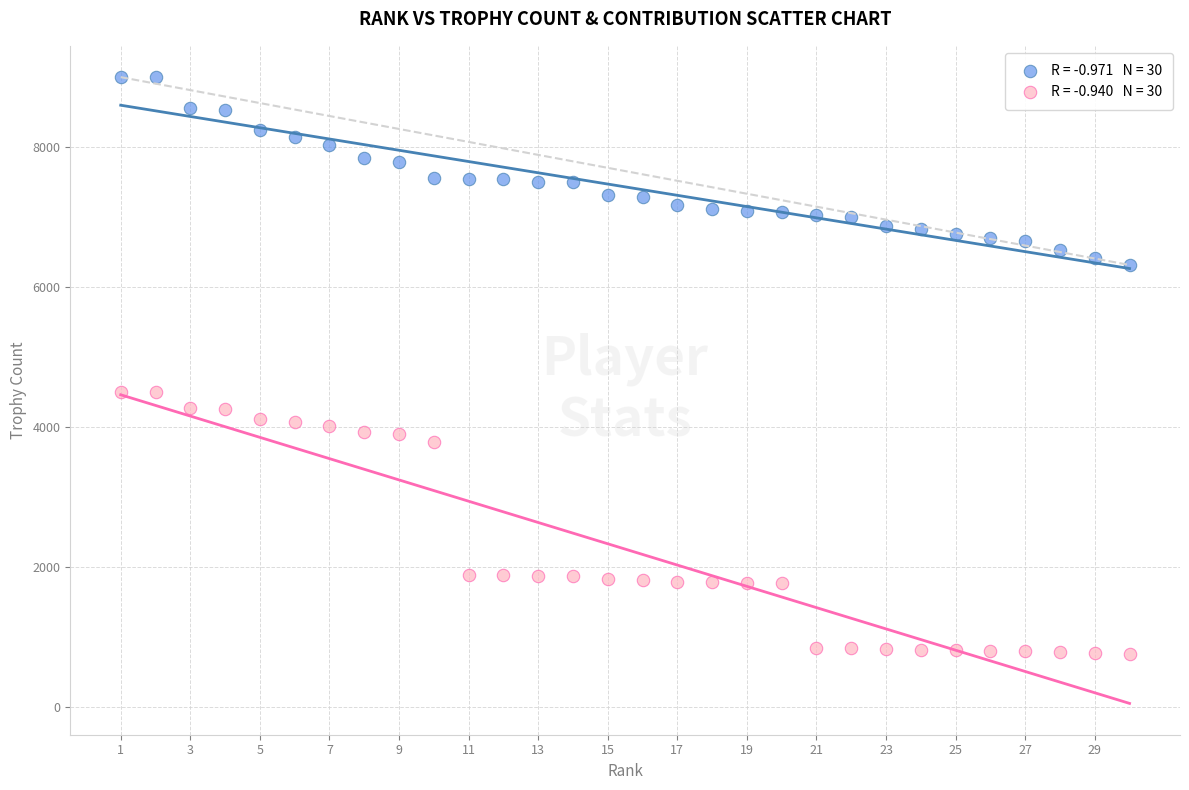

Across all data points, what is the range of X values (max minus min)?

29